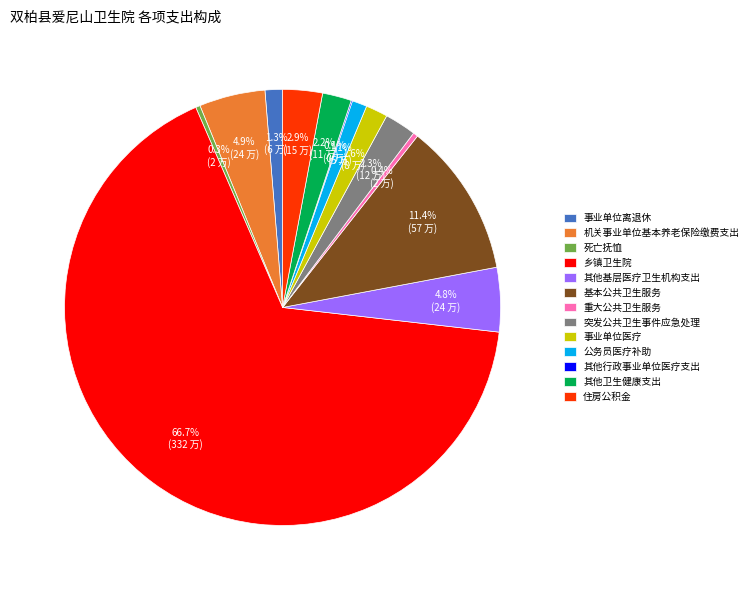

The 基本公共卫生服务 slice represents 11% of the pie. True or false?

True